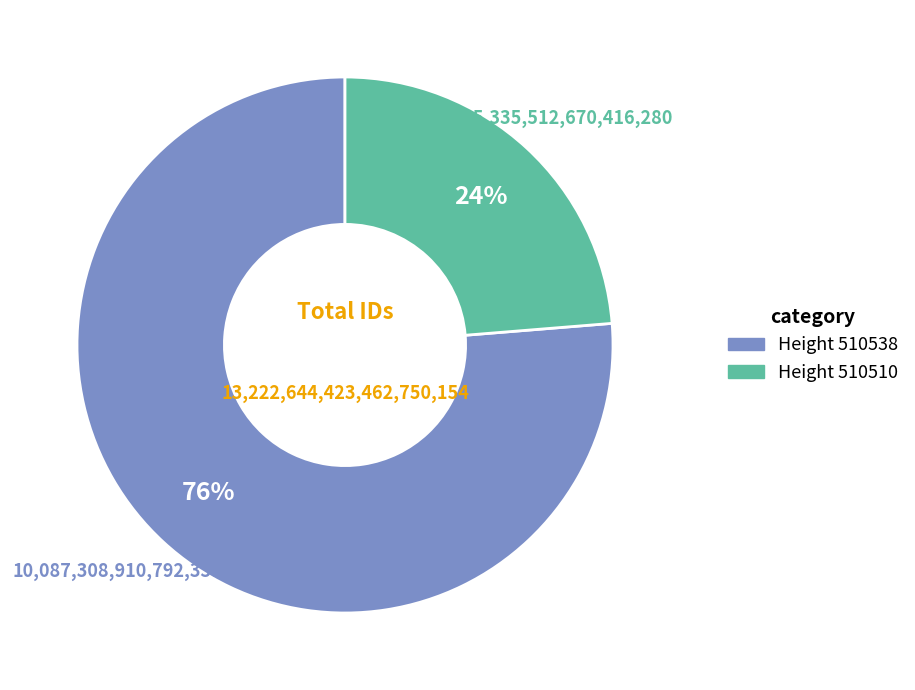

Is there any slice that represents more than half of the pie?

Yes